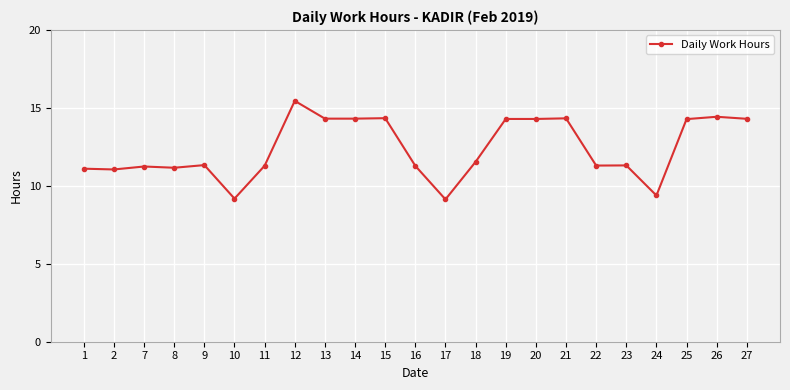

The value at 11 is 11.3. True or false?

True